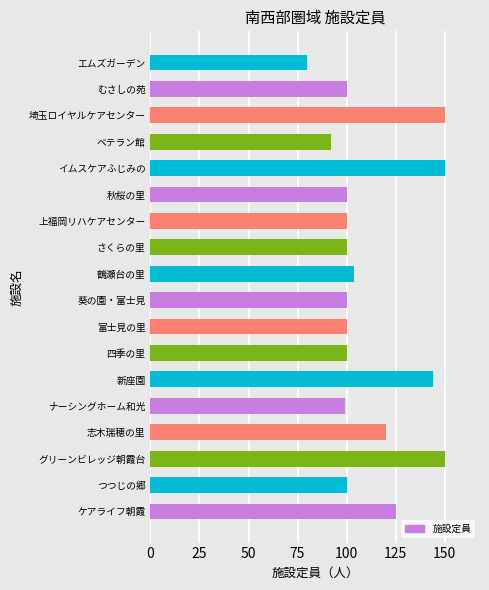

Which has a higher value, 志木瑞穂の里 or さくらの里?

志木瑞穂の里